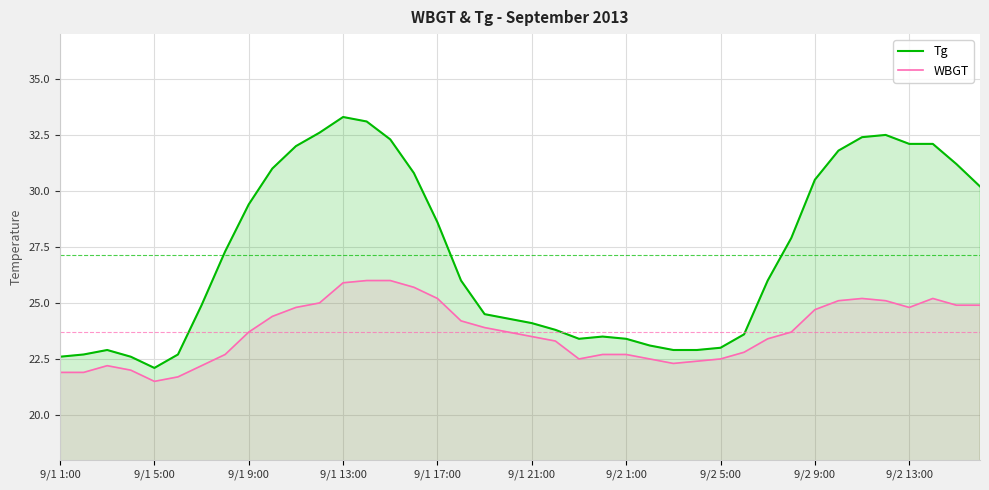

What is the minimum value for WBGT?

21.5